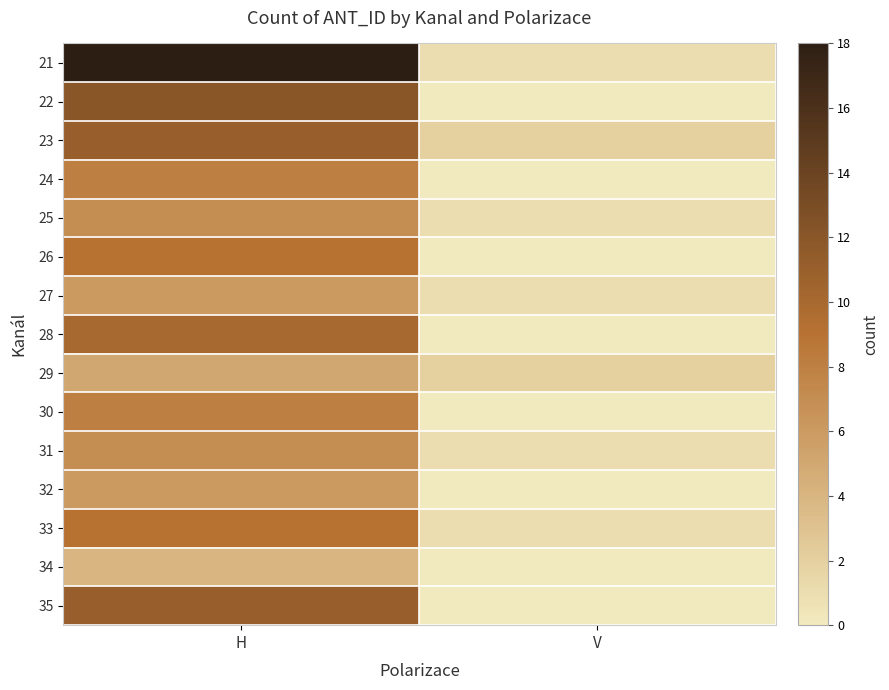

How many data points does each series have?

2